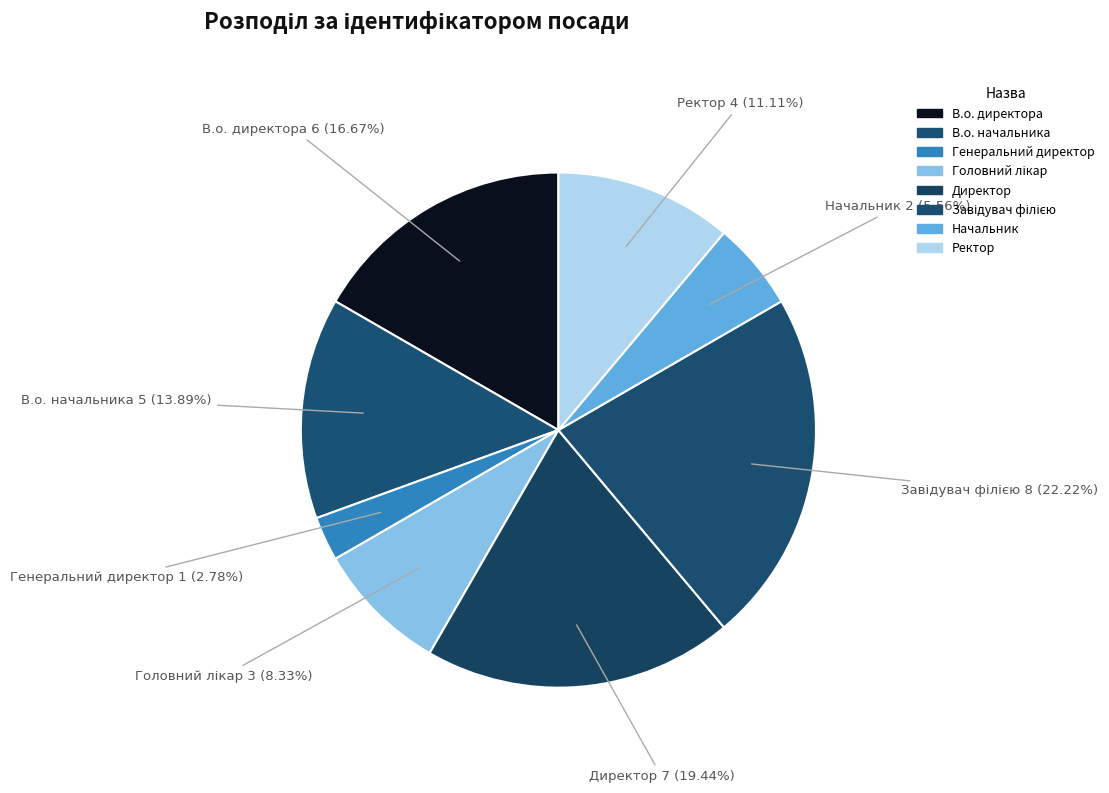

Which category has the biggest portion of the pie?

Завідувач філією